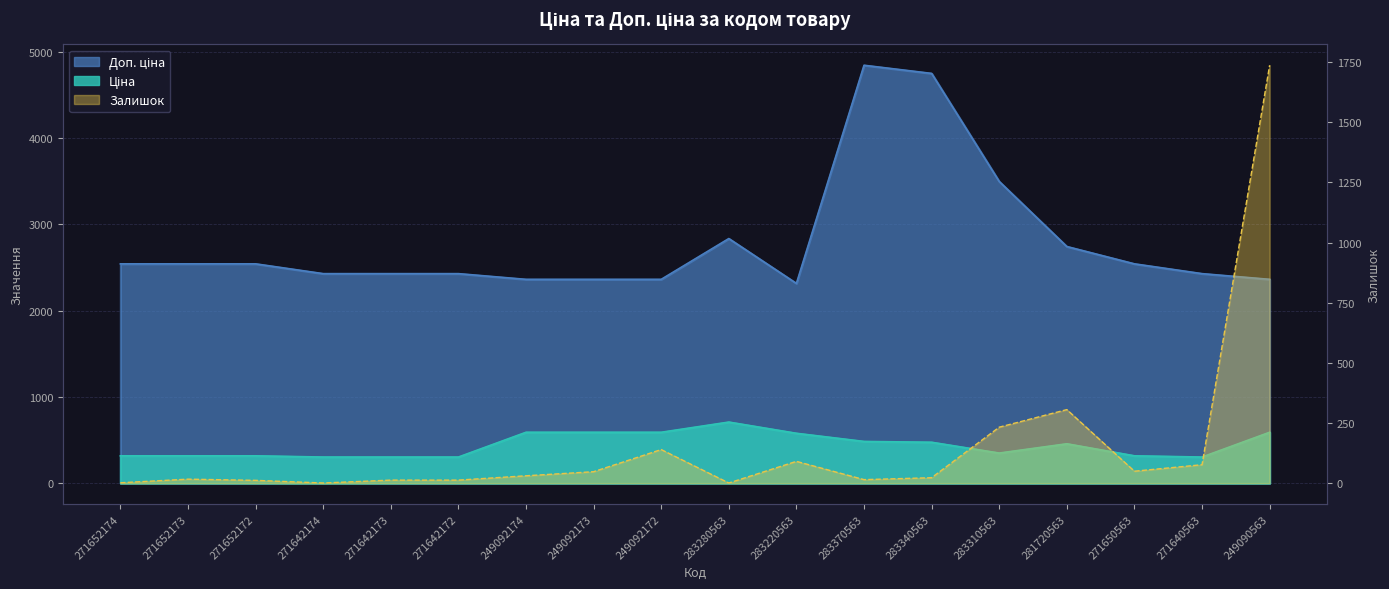

What is the difference between the highest and lowest values at 271650563?

2493.5